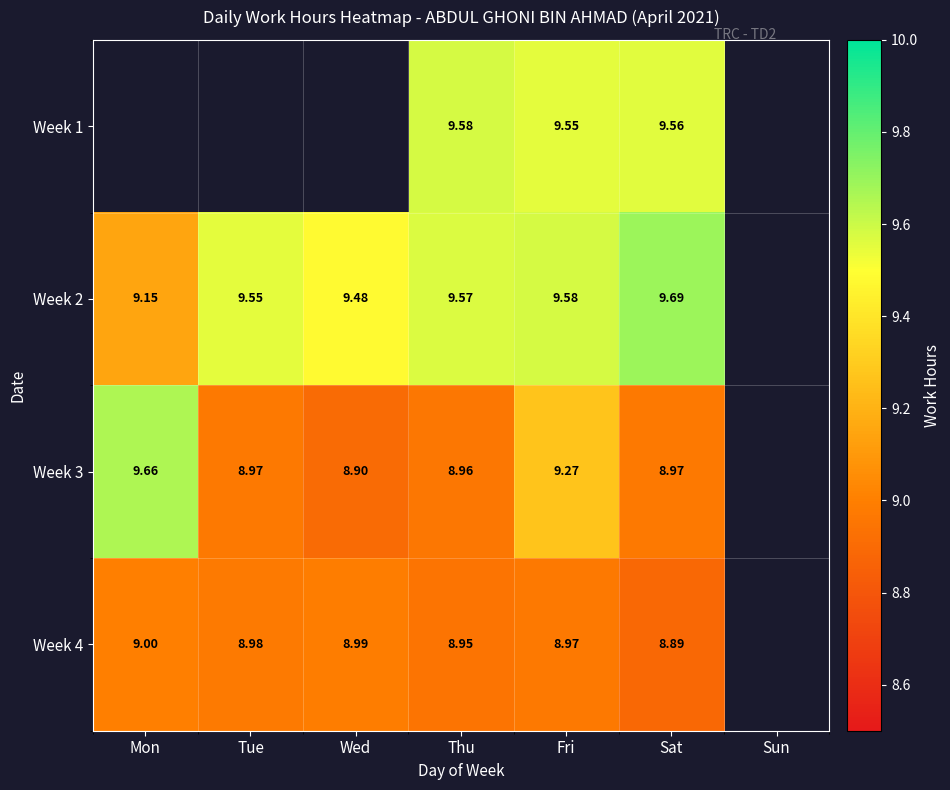

Which label corresponds to the smallest value in the chart?

Sat